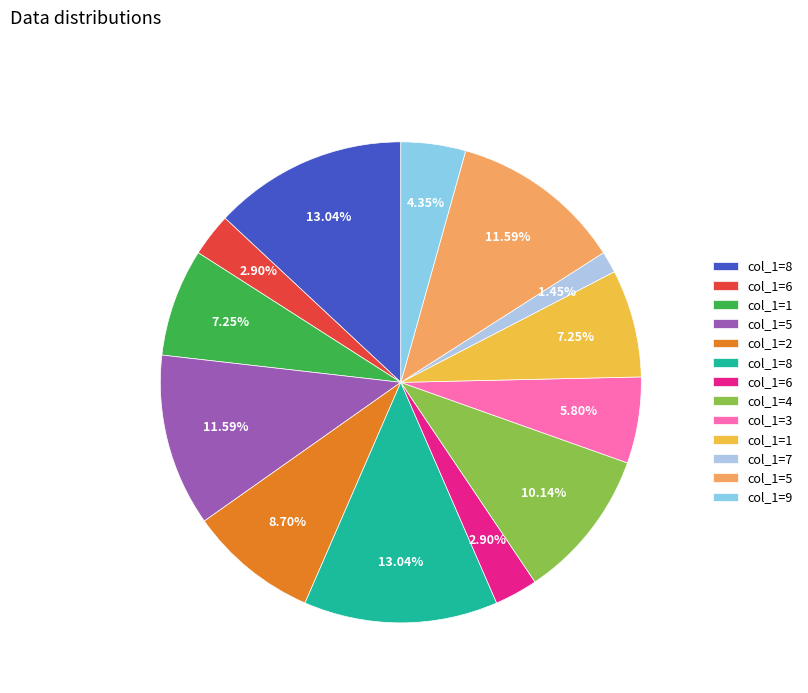

Count the number of slices in the pie.

13